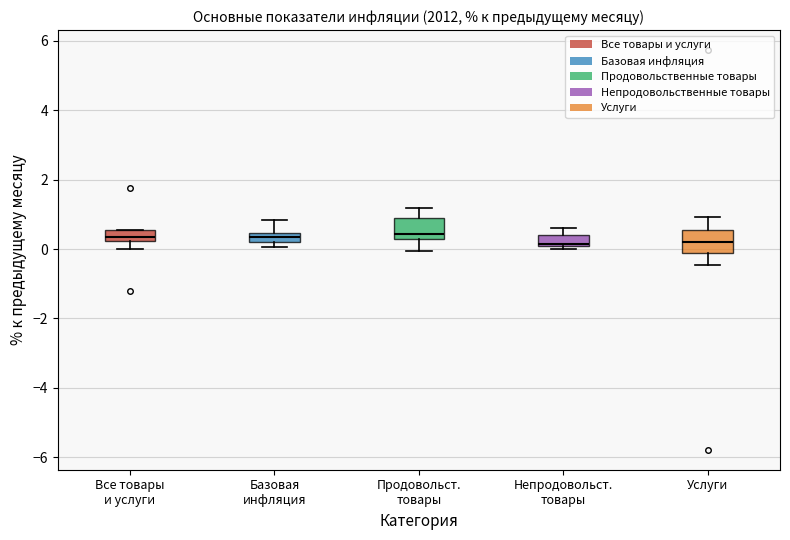

Where is the lower edge of the box for Услуги on the y-axis? The values are not printed on the chart, so give them approximately, as read against the axis.

-0.2